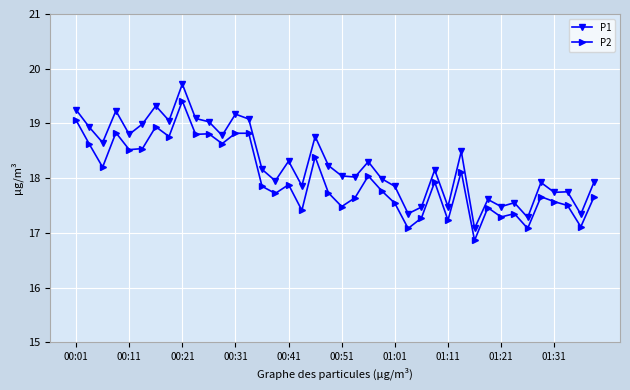

How many lines are shown in the chart?

2